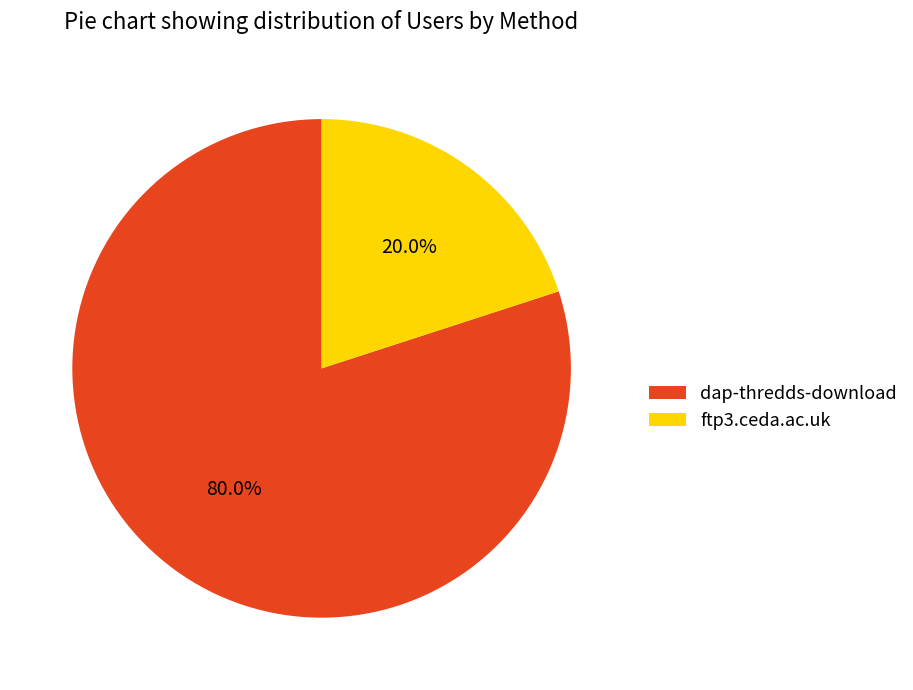

To the nearest percent, what is the average slice percentage?

50%